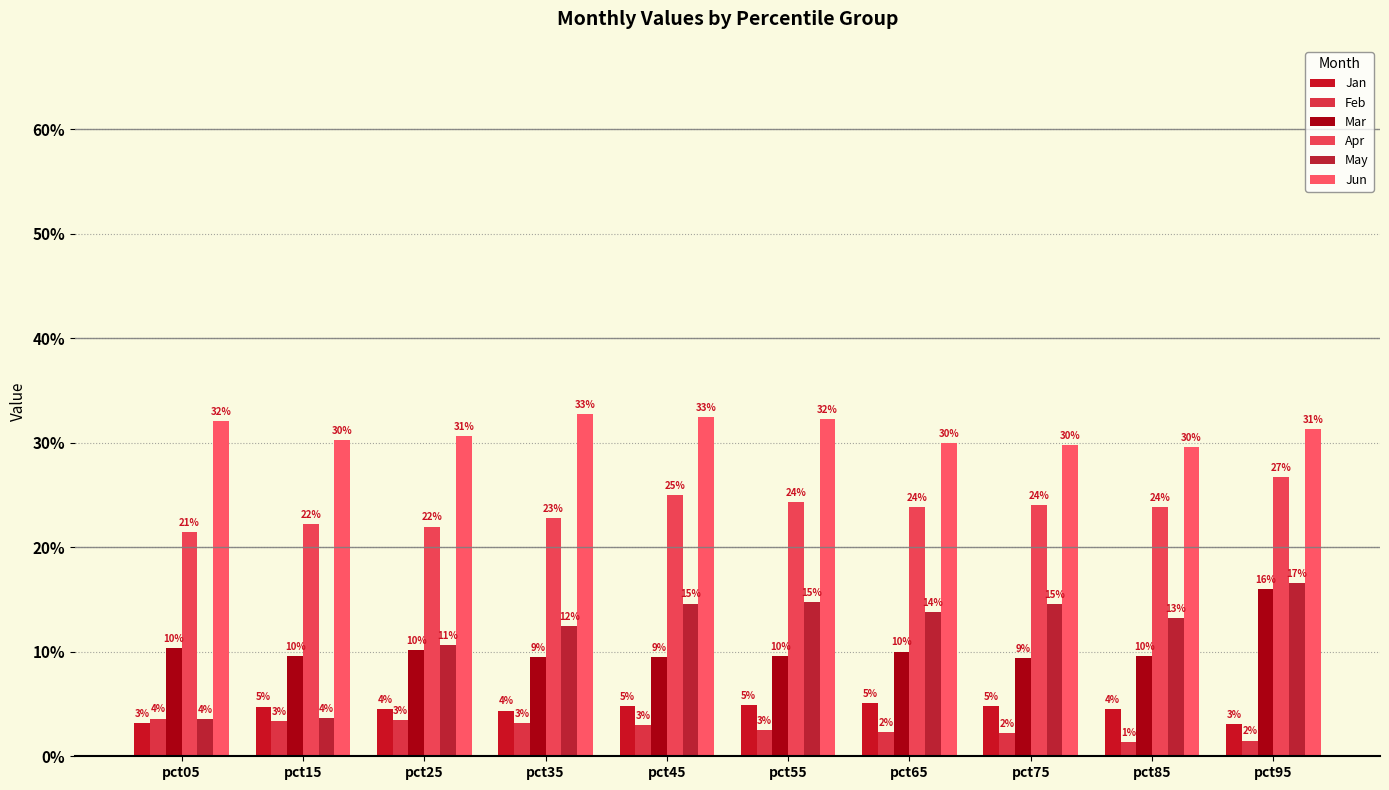

Are the bars horizontal?

No